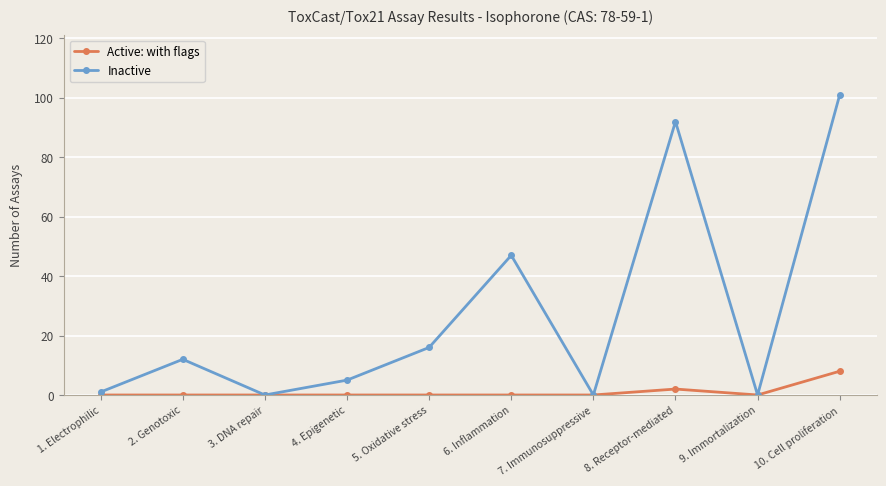

True or false: Active: with flags has a value of 0 at 1. Electrophilic.

True